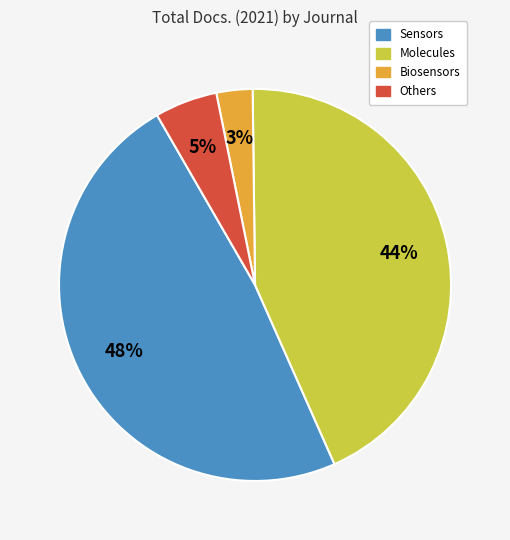

To the nearest percent, what is the average slice percentage?

25%